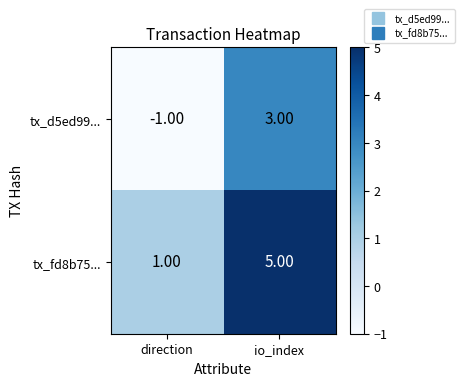

Which category has the lowest value across all series?

direction